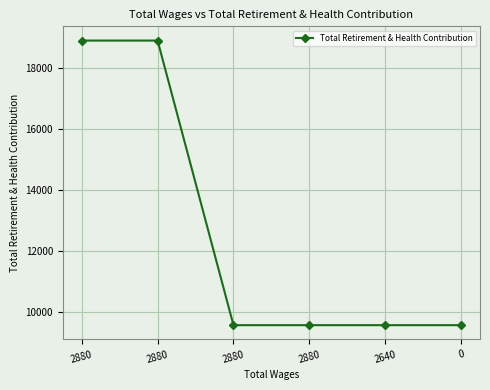

Reading right to left, what are all the values shown in this chart?

0=9561	2640=9561	2880=9561	2880=9561	2880=18903	2880=18903